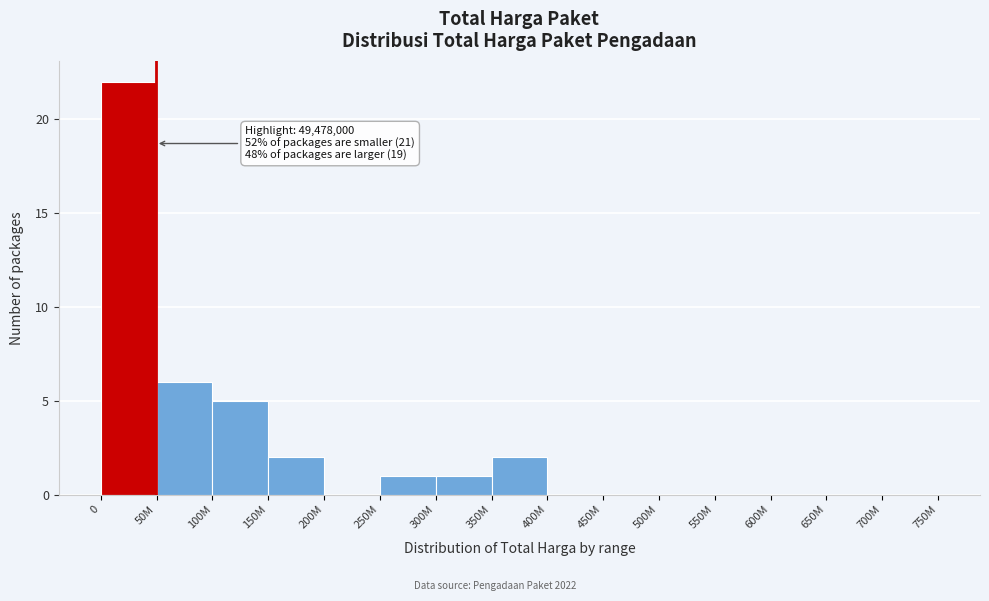

Reading right to left, list all the values displayed in this chart.

700M=0	650M=0	600M=0	550M=0	500M=0	450M=0	400M=0	350M=2	300M=1	250M=1	200M=0	150M=2	100M=5	50M=6	0=22